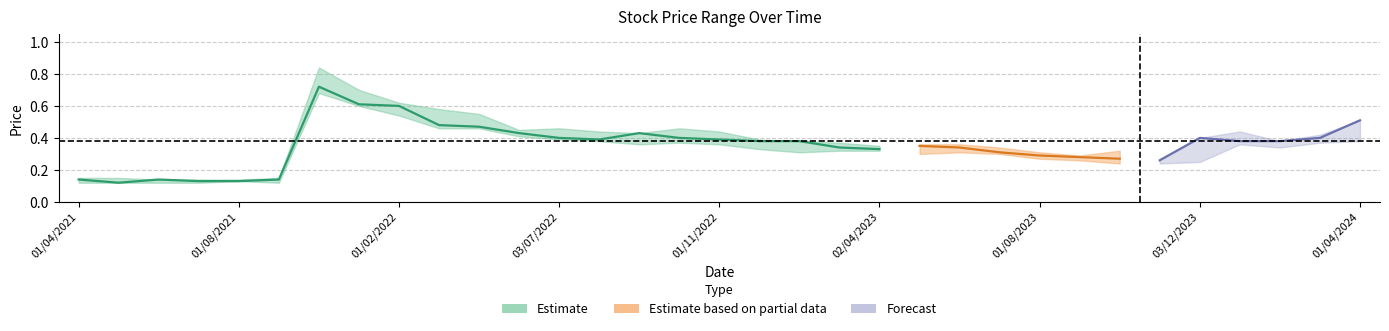

What is the average value of the high series?

0.4